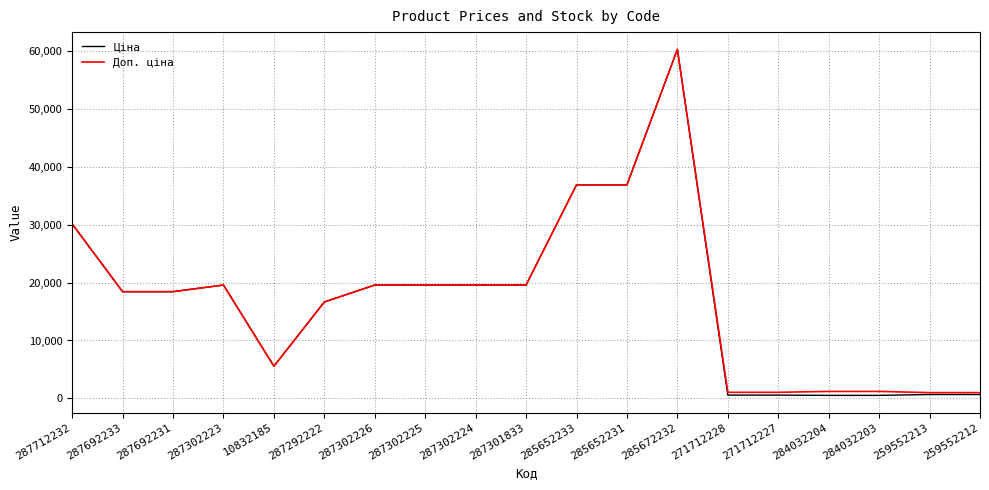

Which series changed the most between 287692233 and 284032203?

Ціна